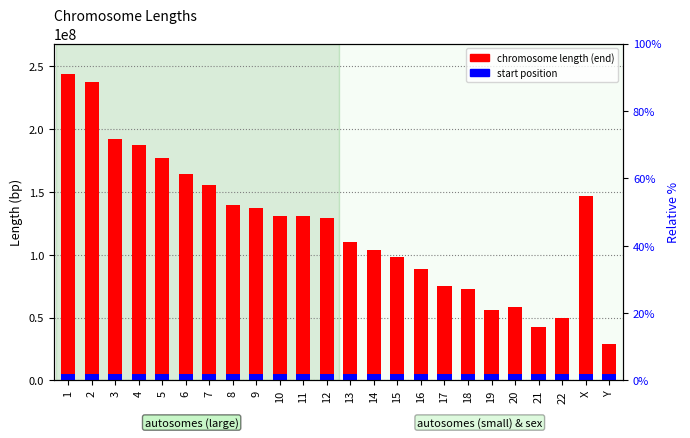

What is the label of the 22nd bar from the right?

3